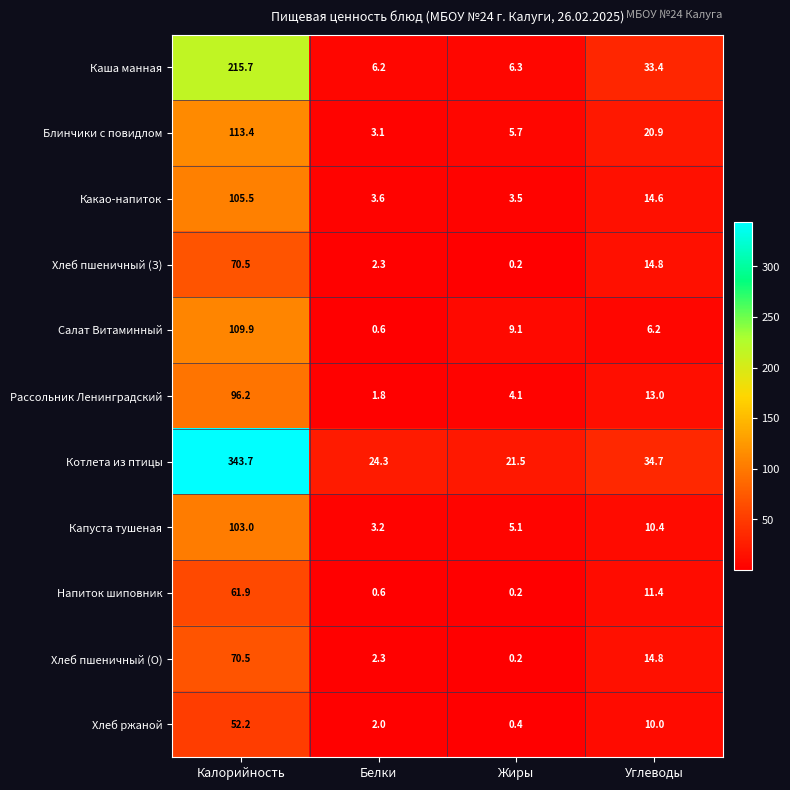

Count the number of data series in this chart.

11